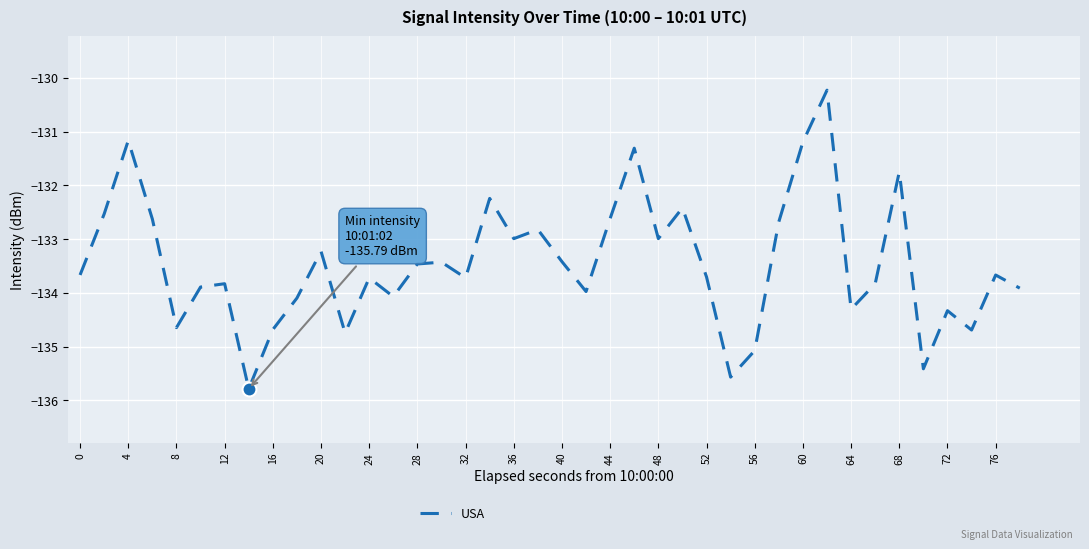

What is the difference between the maximum and minimum values?

5.6